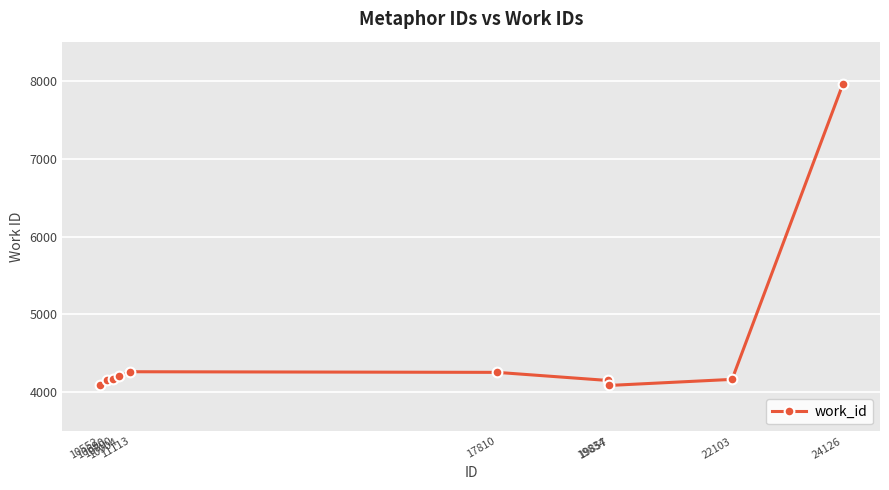

What is the ratio of the value at 10904 to the value at 17810?

1.0